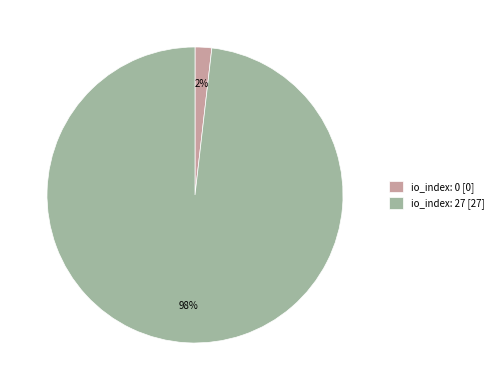

Which category accounts for the majority?

io_index: 27 [27]